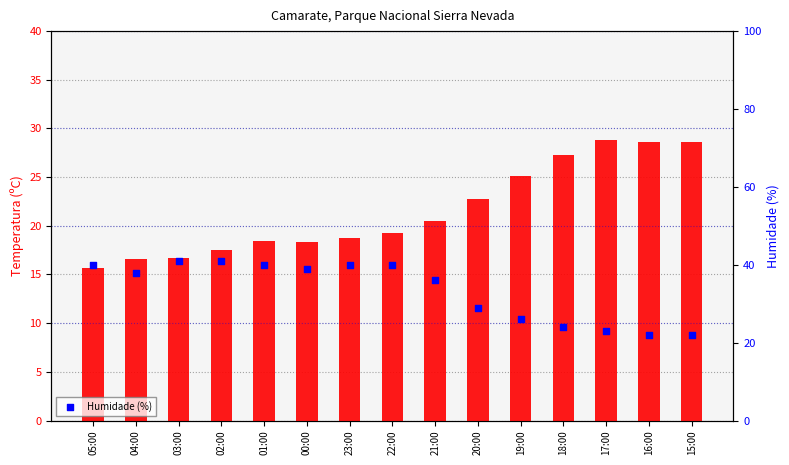

What is the total value across all series at 16:00?

50.6